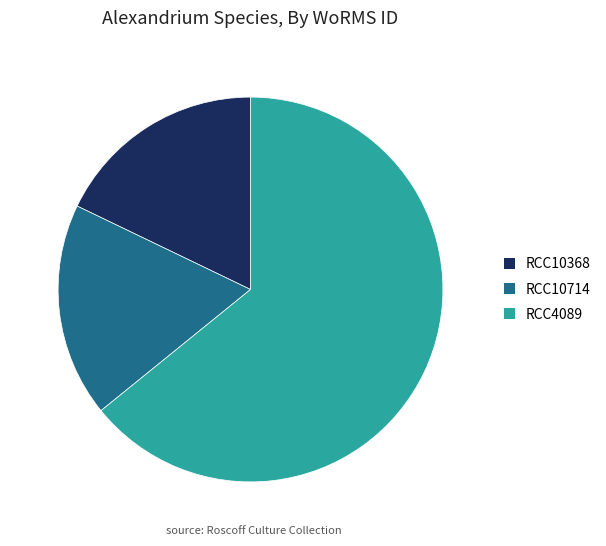

What is the ratio of the value at RCC10714 to the value at RCC4089?

0.3